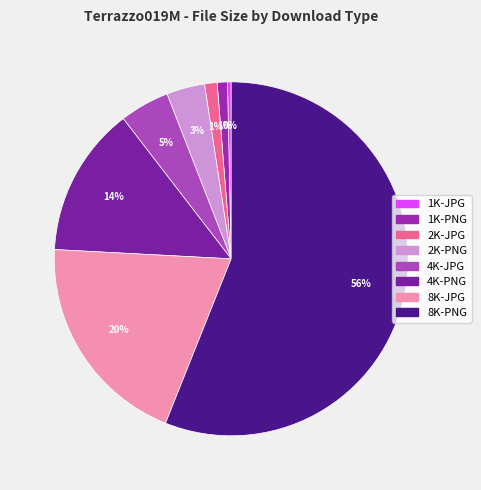

To the nearest percent, what percentage of the pie is 8K-PNG?

56%